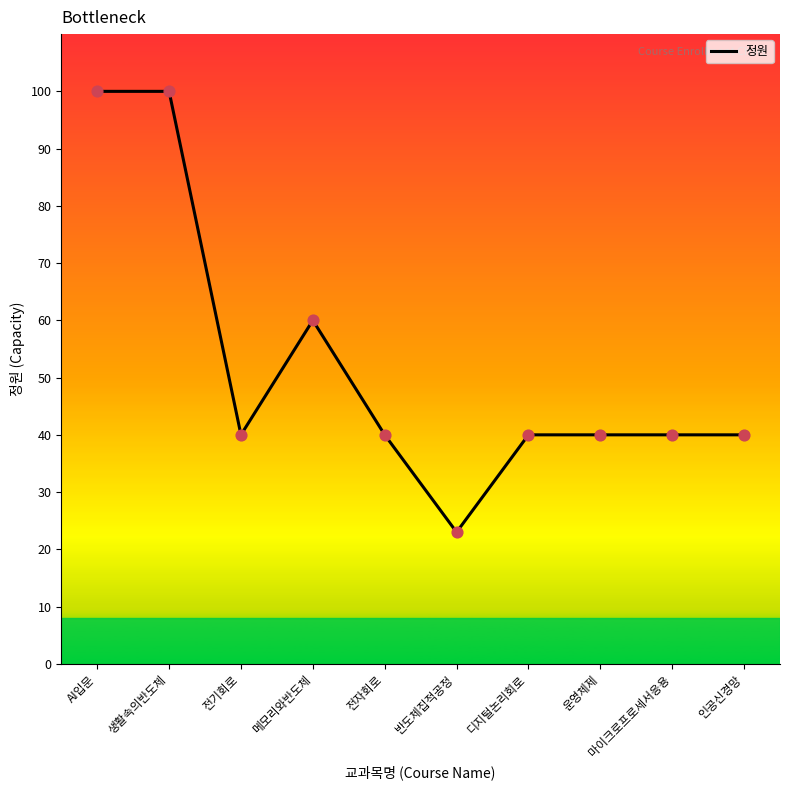

What is the ratio of the value at 전기회로 to the value at 마이크로프로세서응용?

1.0